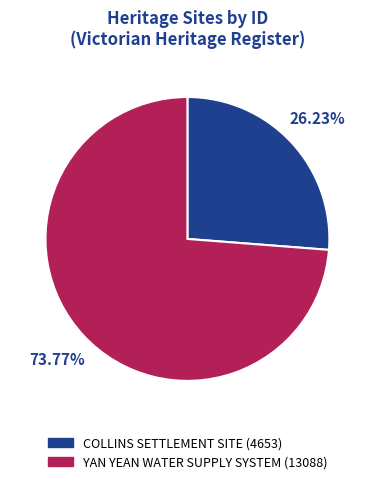

What is the largest slice in the pie chart?

YAN YEAN WATER SUPPLY SYSTEM